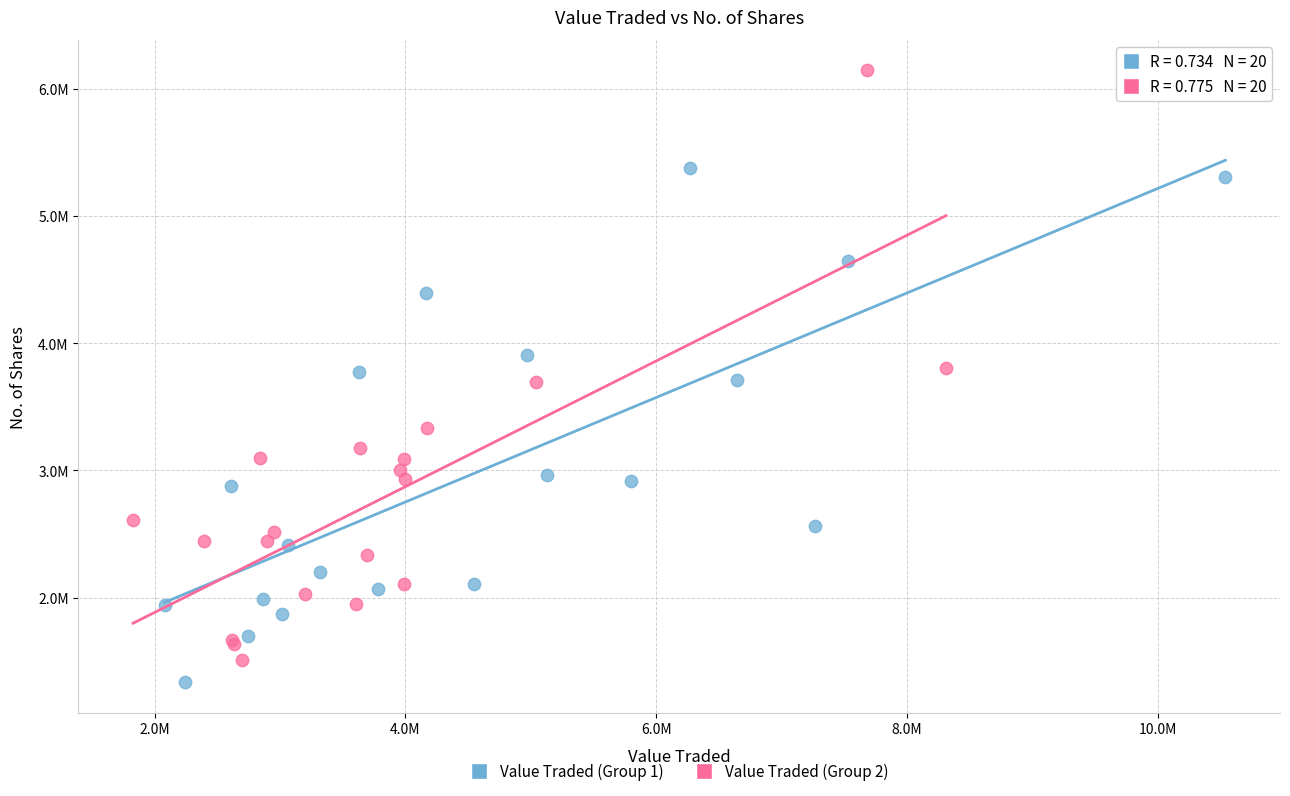

Which series reaches the maximum Y coordinate?

Value Traded (Group 2)